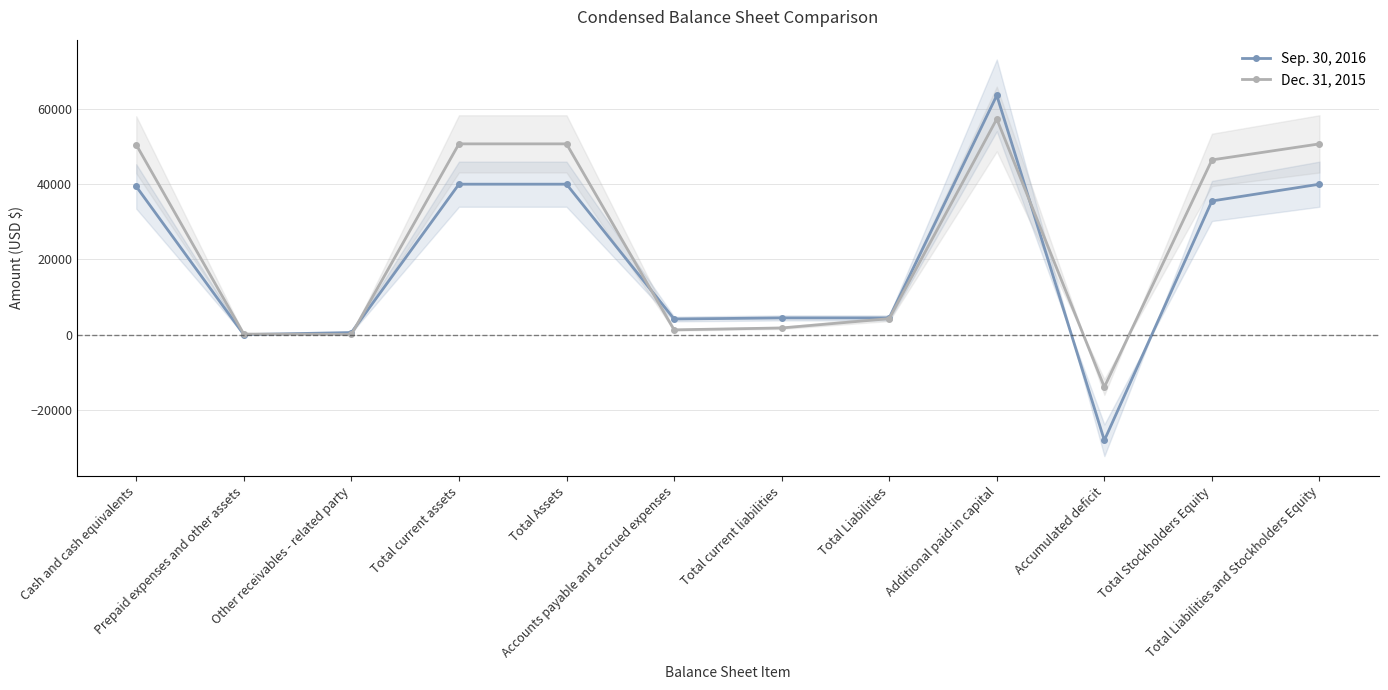

The value of Sep. 30, 2016 at Total Liabilities is 4459. True or false?

True